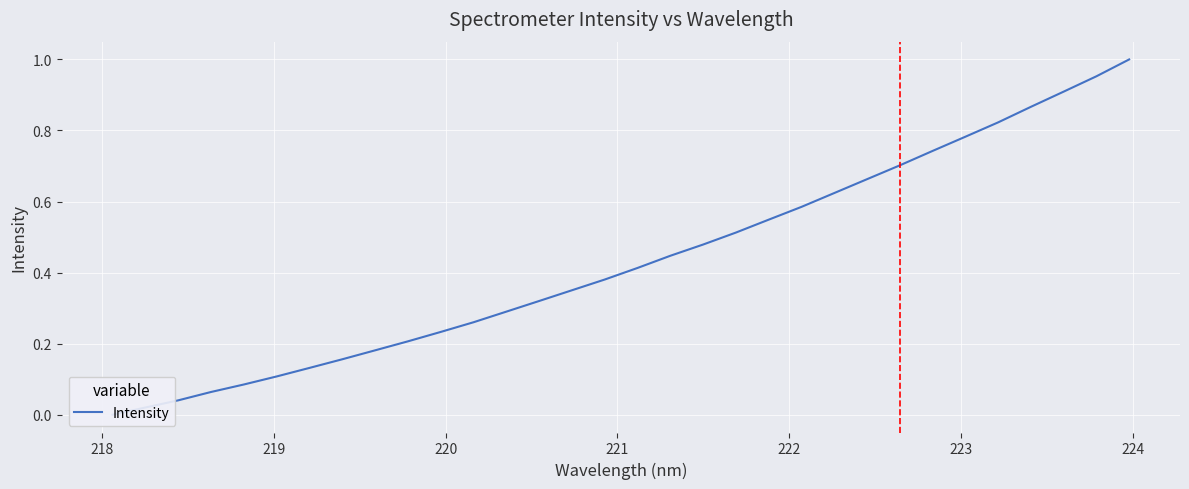

What is the label of the 31st point from the right?

218